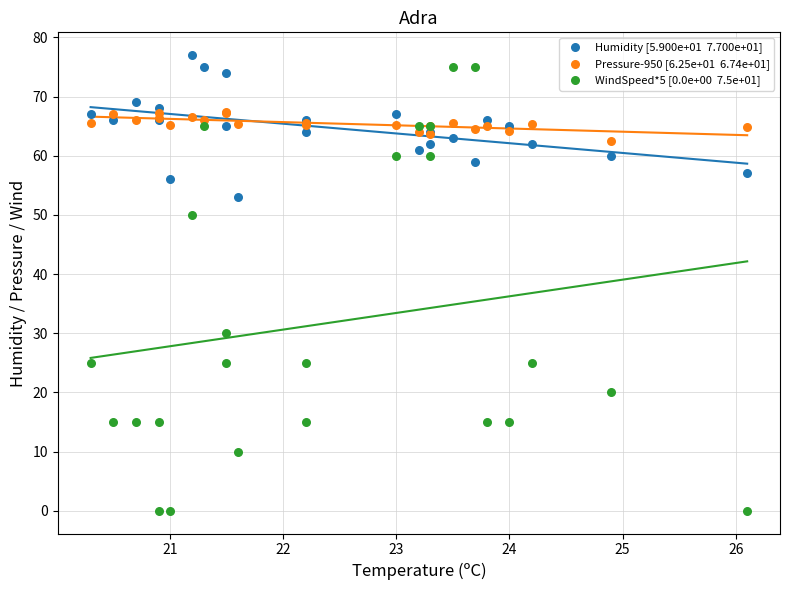

Across all series, what Y value is closest to 38?

30.0